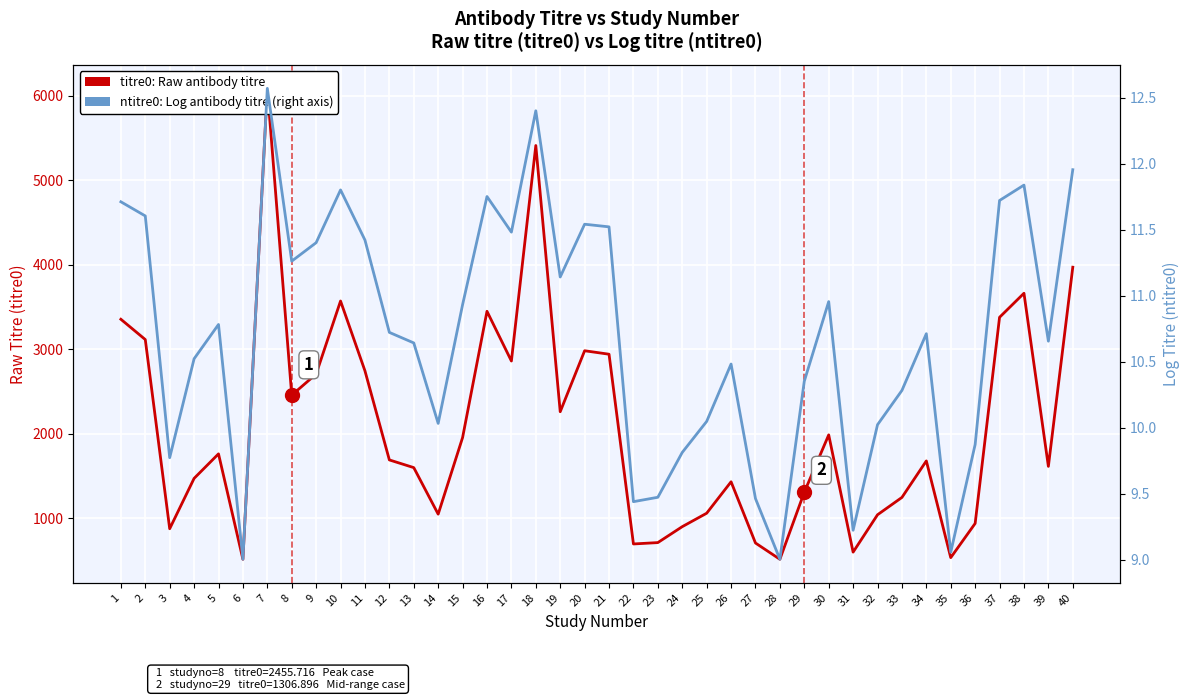

True or false: titre0: Raw antibody titre and ntitre0: Log antibody titre cross at least once.

False